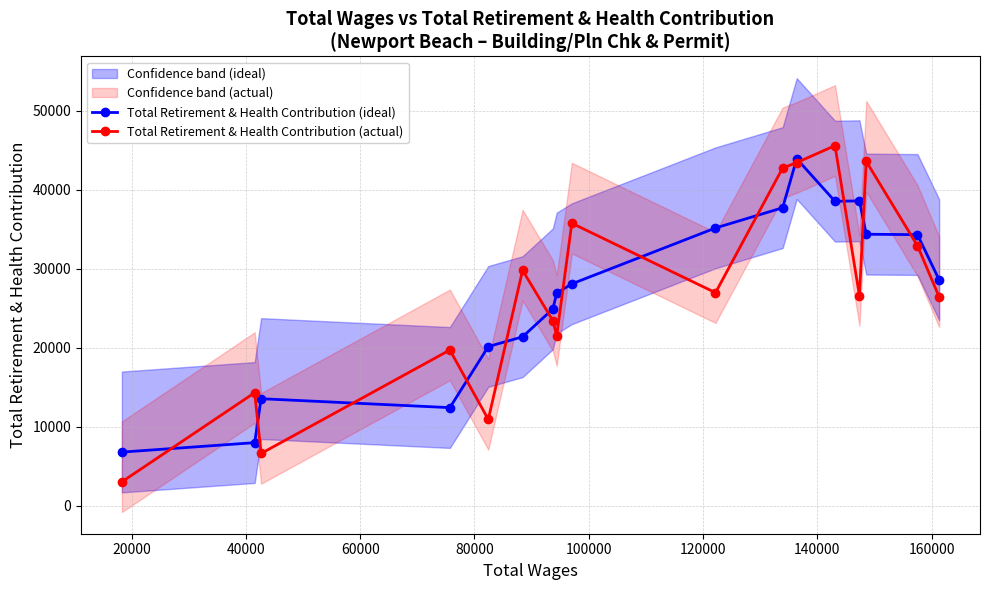

At how many categories does at least one series exceed 16666?

14